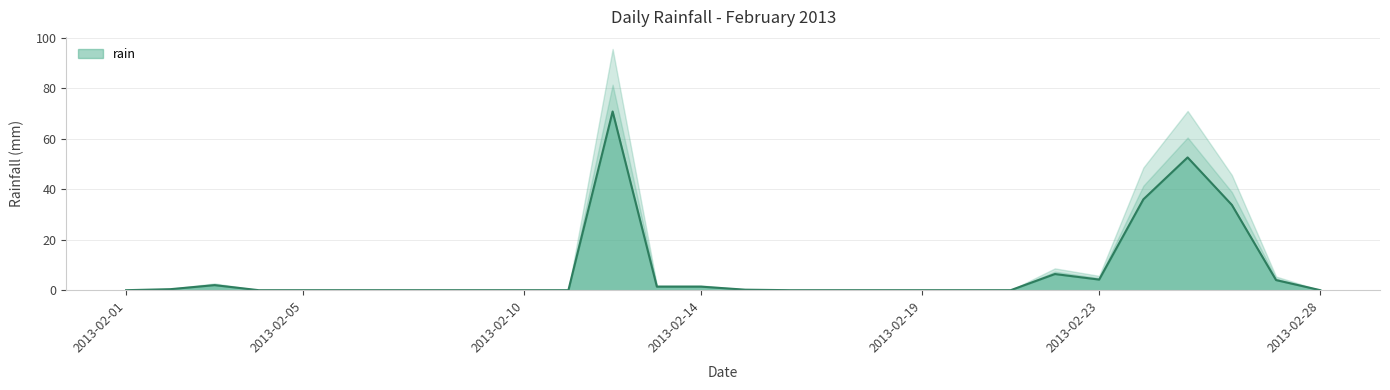

The chart shows a value of 4.0 at 2013-02-27. True or false?

True